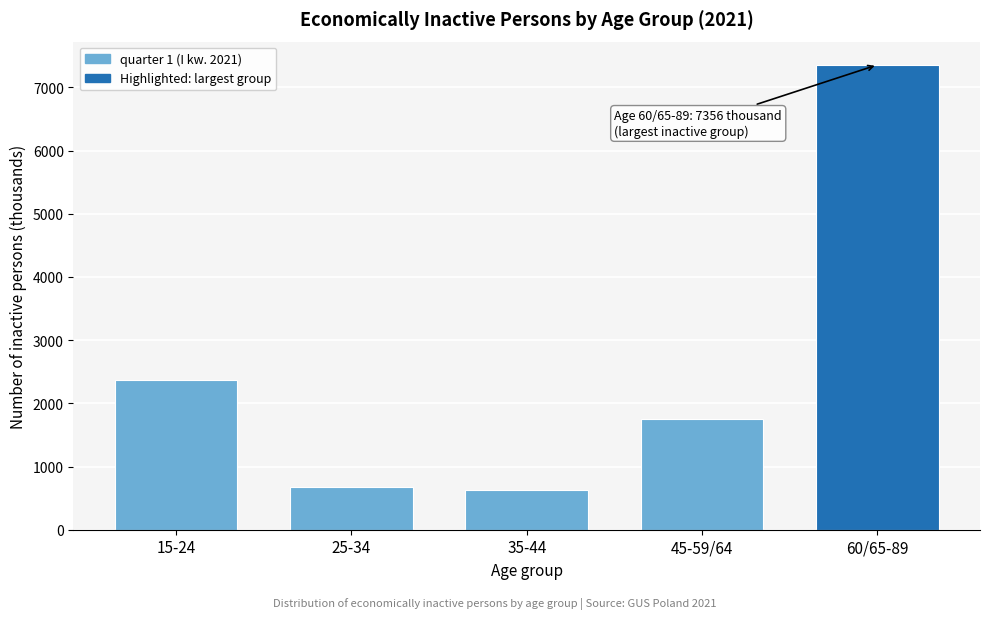

Reading left to right, transcribe all the data shown in this chart.

15-24=2370	25-34=678	35-44=624	45-59/64=1750	60/65-89=7356